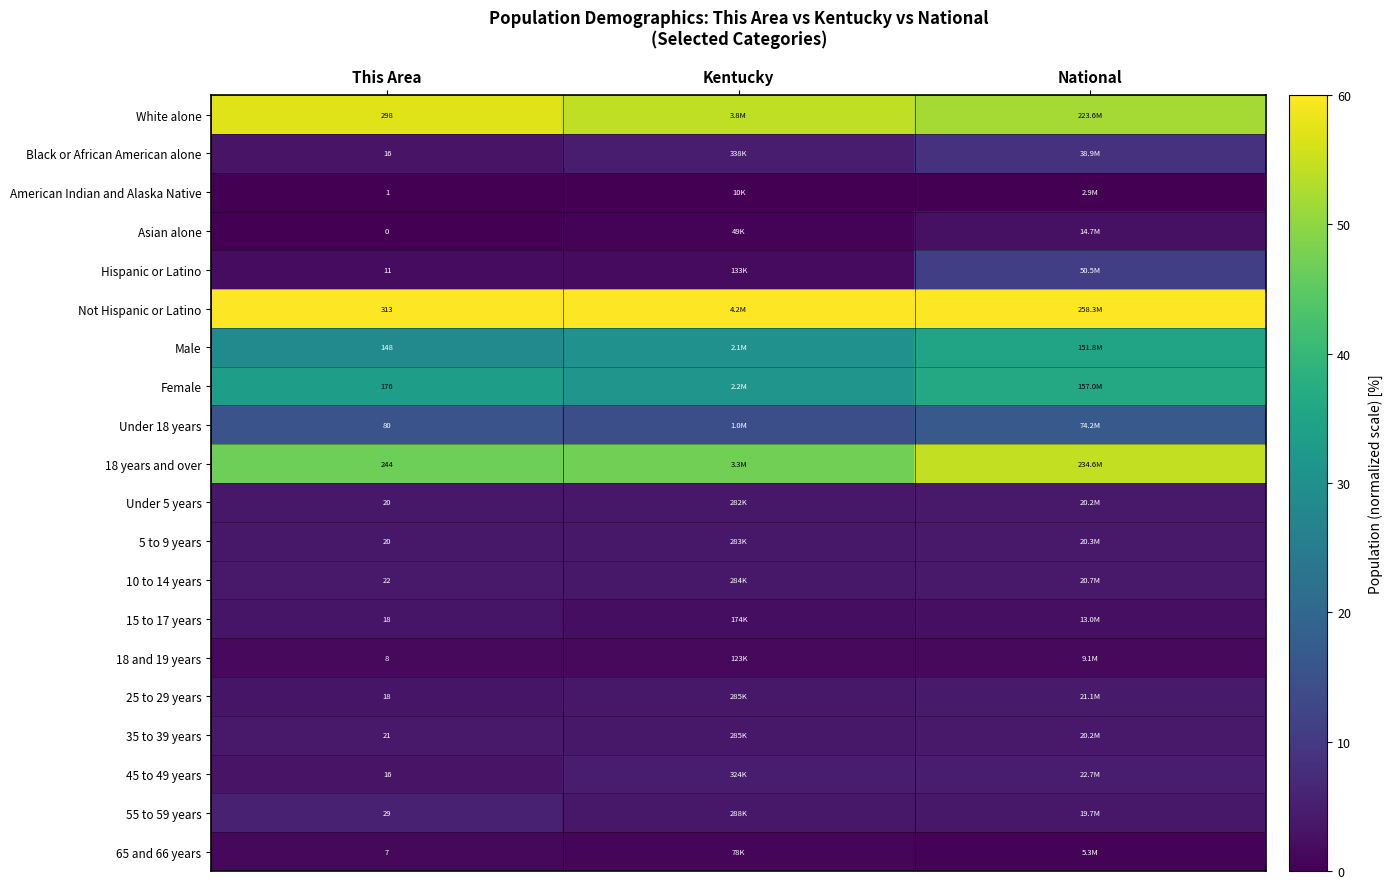

Is the value of Female at This Area greater than the value of Under 18 years at This Area?

Yes